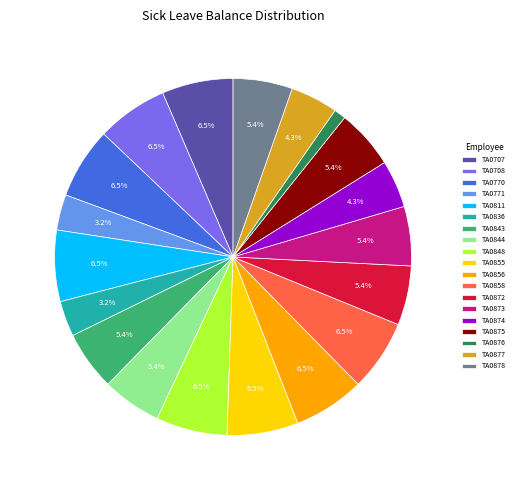

Combined, what portion of the pie is TA0708 and TA0811?

12.9%